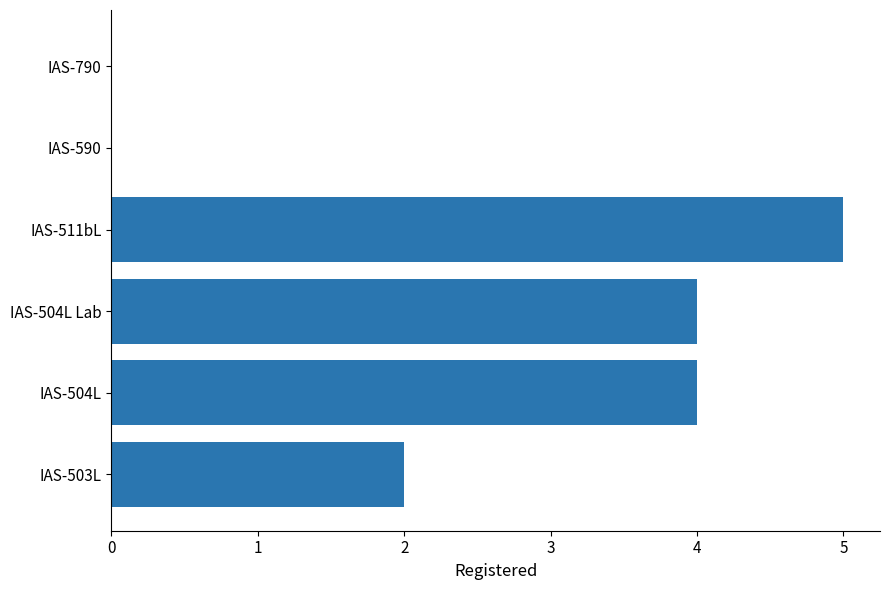

Which has a higher value, IAS-503L or IAS-504L?

IAS-504L